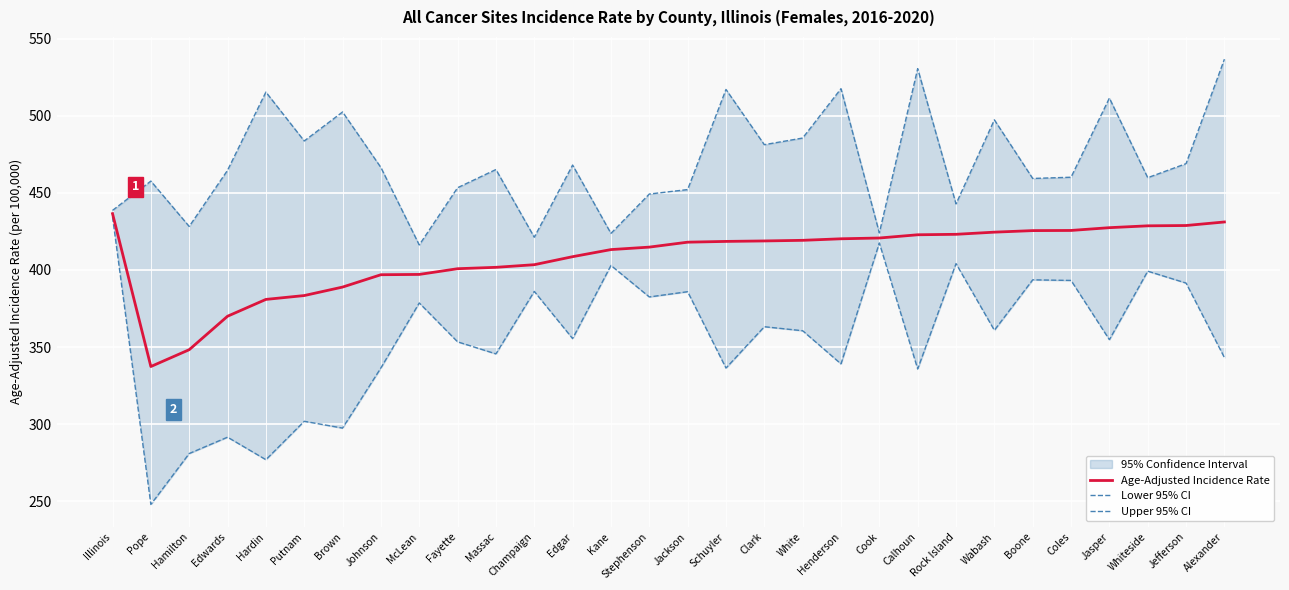

How many lines are shown in the chart?

3